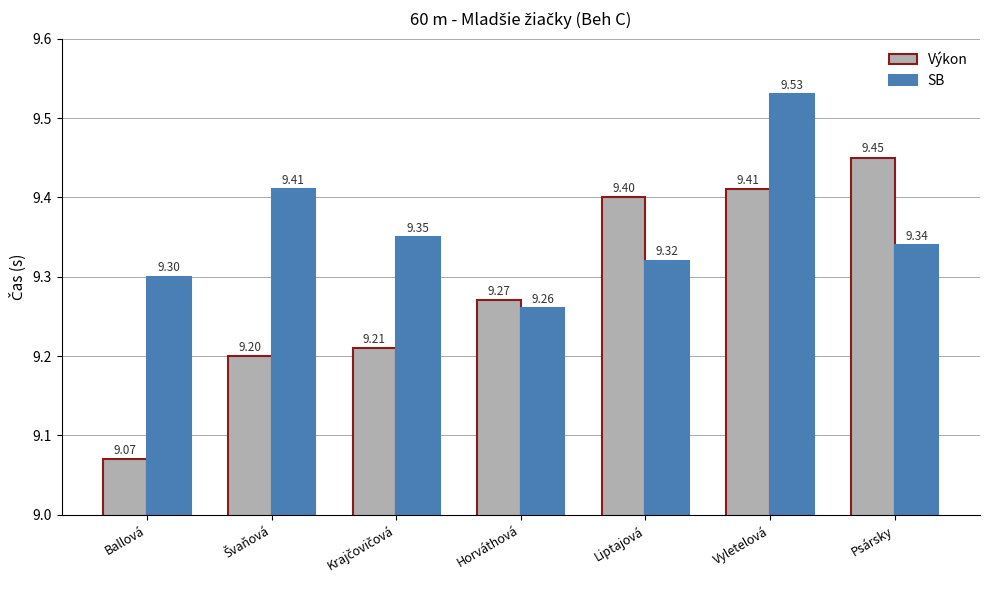

What are all the series names shown in the legend?

Výkon, SB